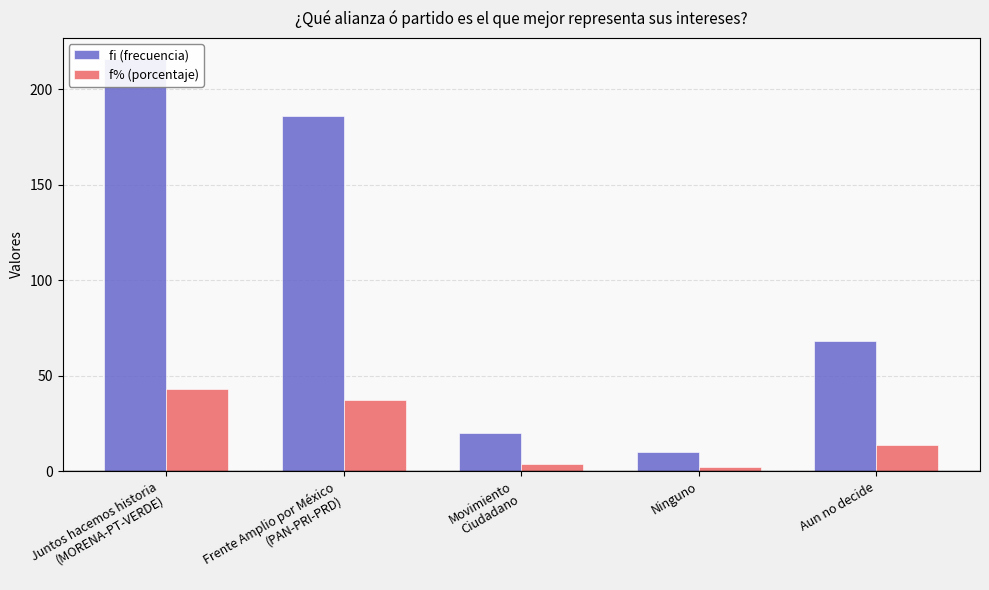

Which series has the largest range (max minus min)?

fi (frecuencia)